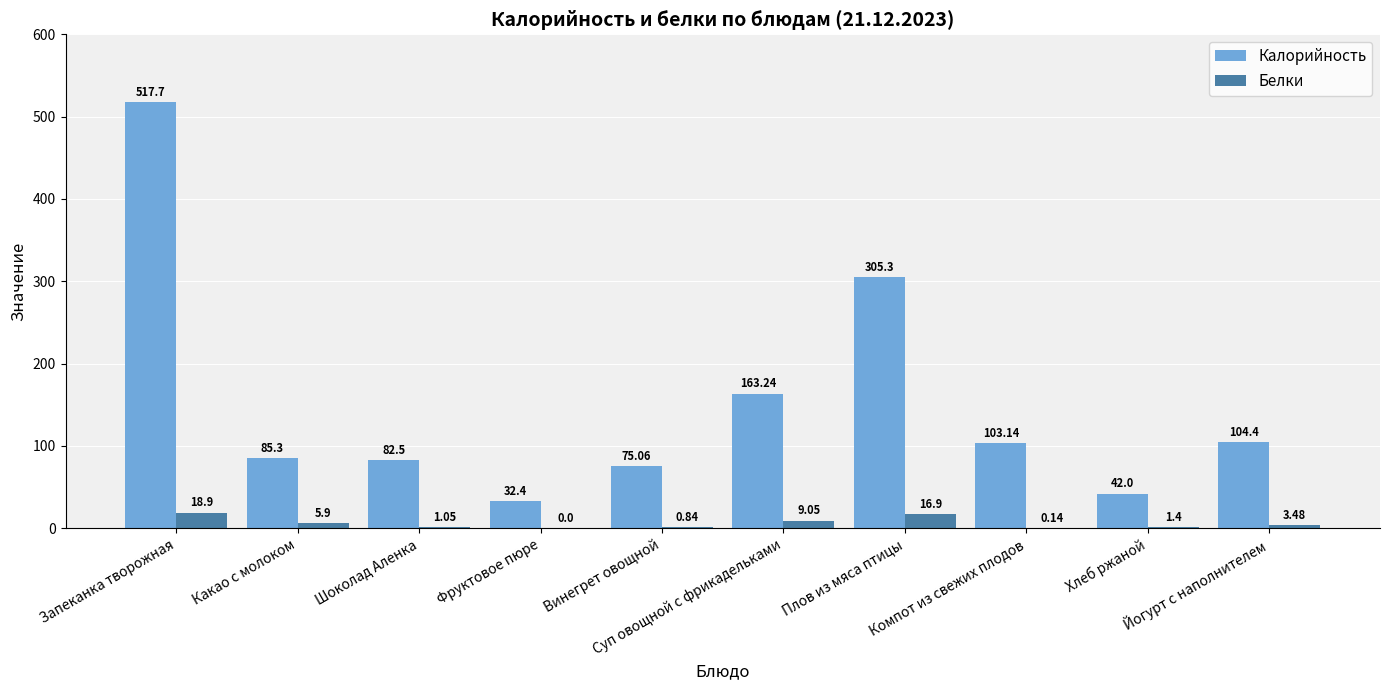

At which label is Калорийность closest to 275?

Плов из мяса птицы